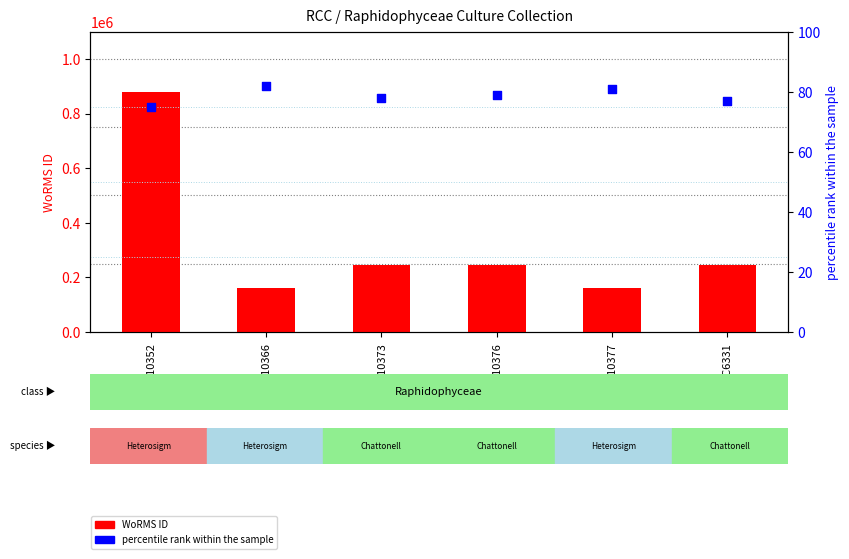

Which series has the largest total across all categories?

WoRMS ID